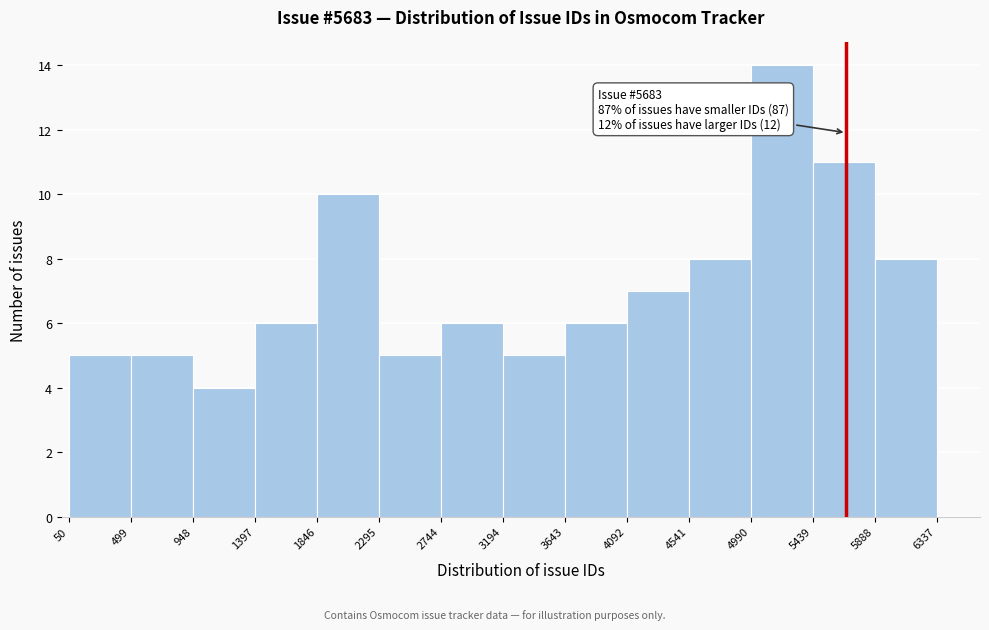

Which range on the x-axis has the tallest bar?

4990 to 5439